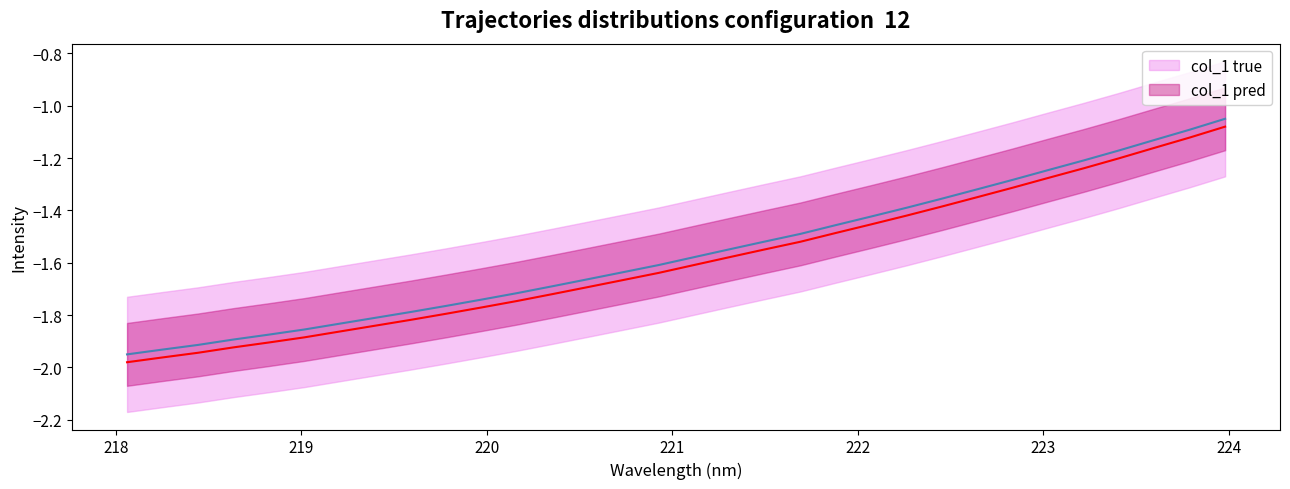

True or false: col_1 true and col_1 pred cross at least once.

False